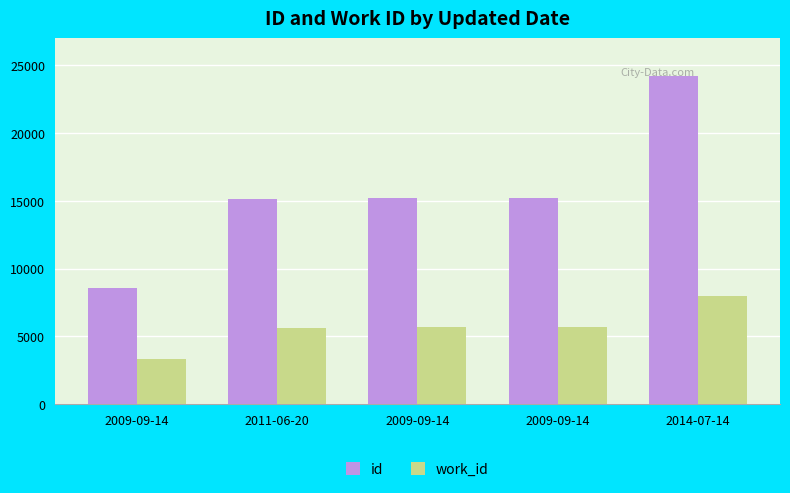

Reading left to right, transcribe all the data shown in this chart.

id: 8607	15114	15243	15246	24176
work_id: 3336	5658	5714	5717	7969